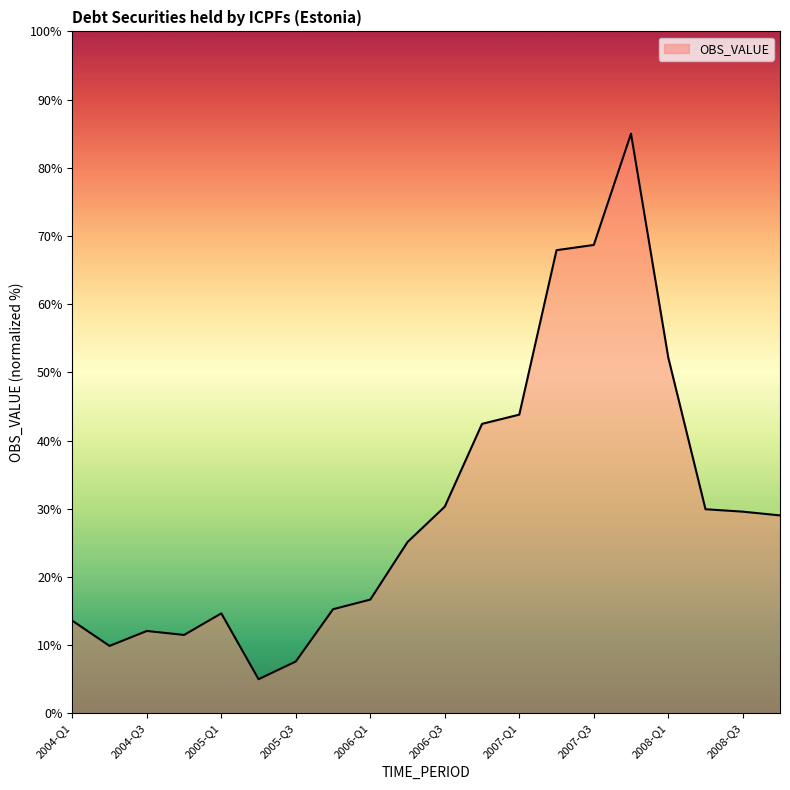

What is the greatest value displayed?

85.0